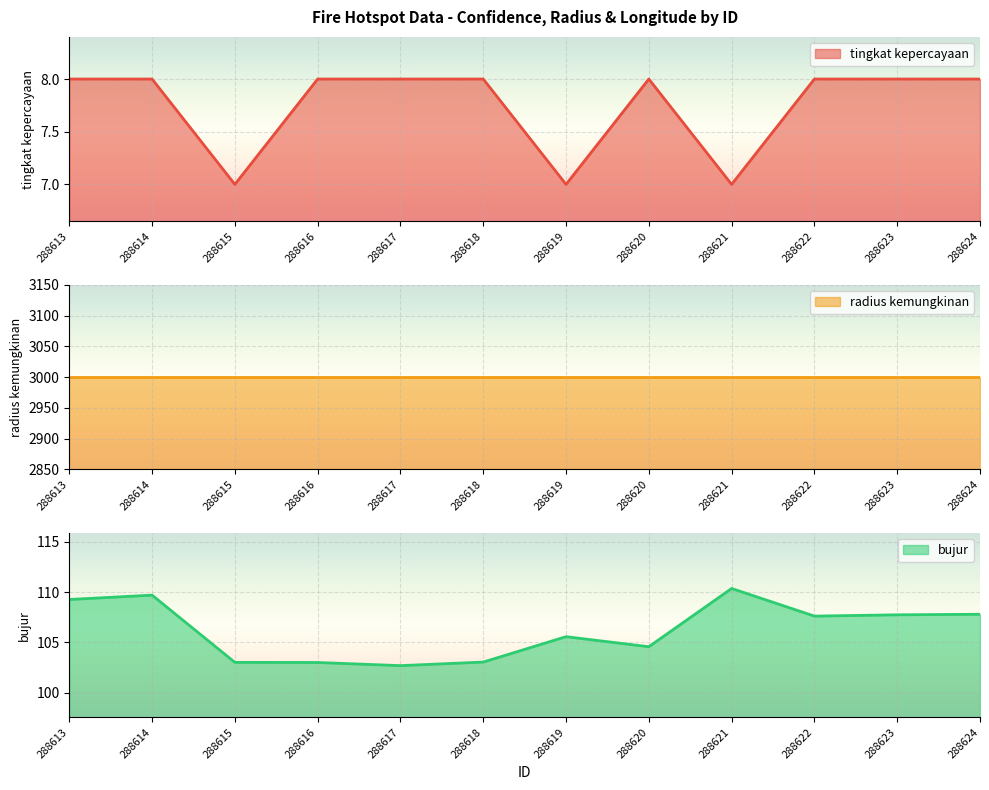

What is the value of the bujur point at the 5th from the left?

102.7